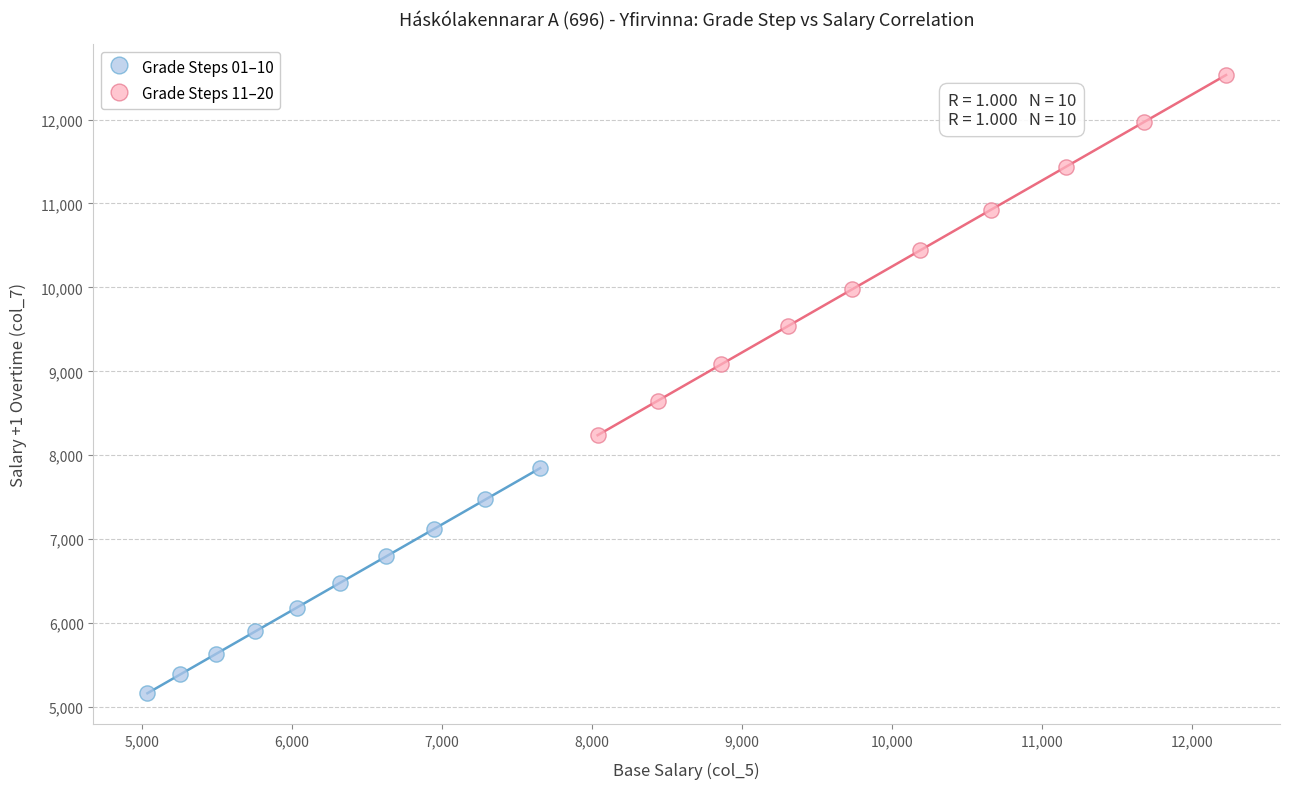

Which series has the largest Y range (max minus min)?

Grade Steps 11–20